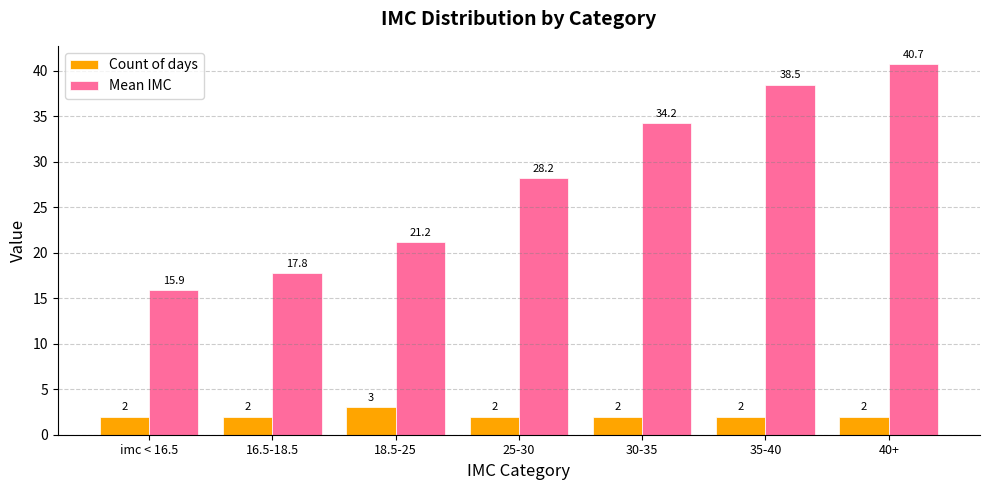

What is the sum of the Mean IMC values at 40+ and 25-30?

68.9